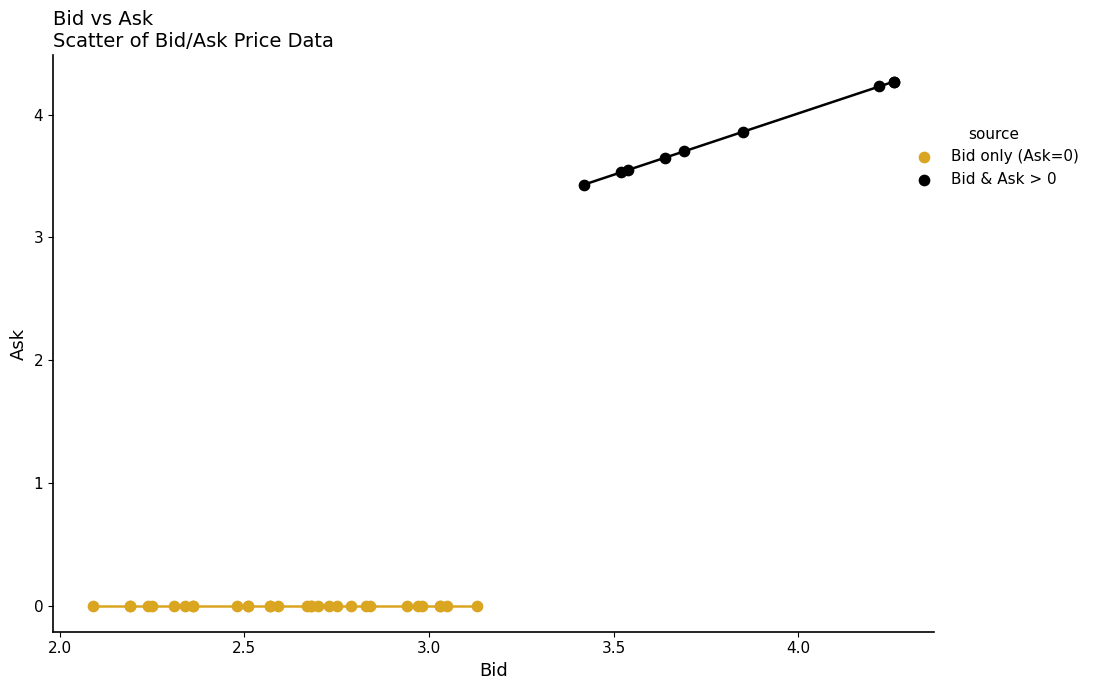

Which series contains the lowest Y value?

Bid only (Ask=0)